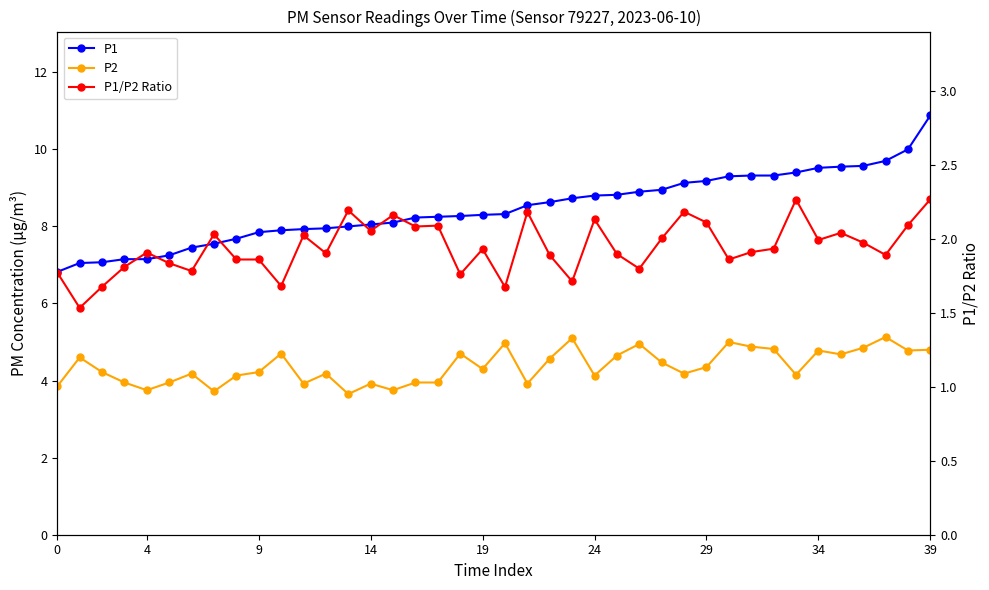

True or false: P1 has a value of 5.3 at 9.

False